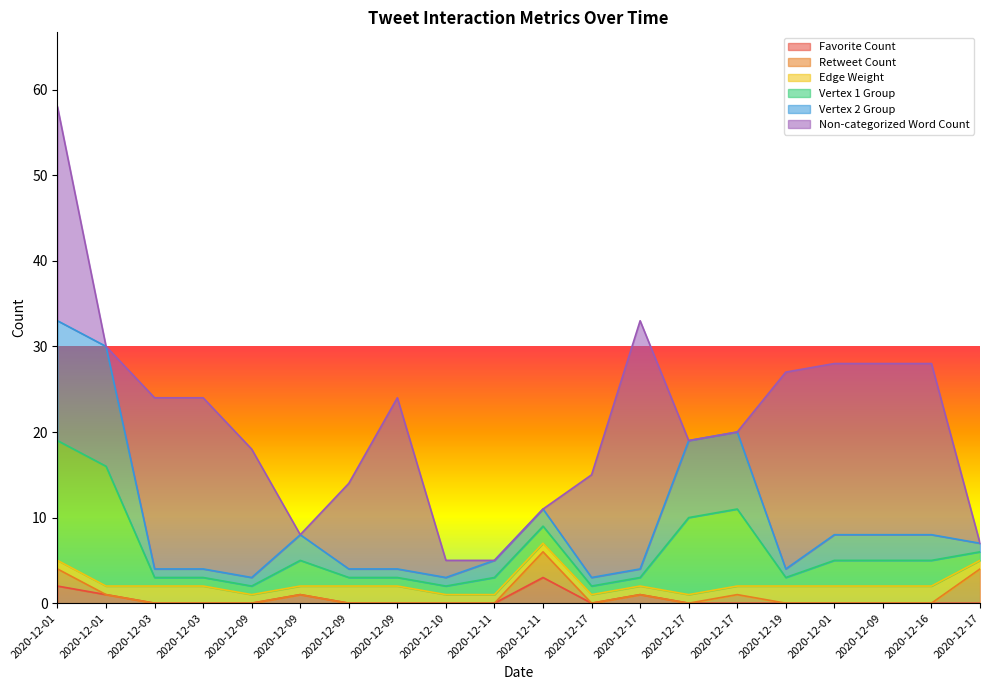

The value of Retweet Count at 2020-12-17 is 1. True or false?

False